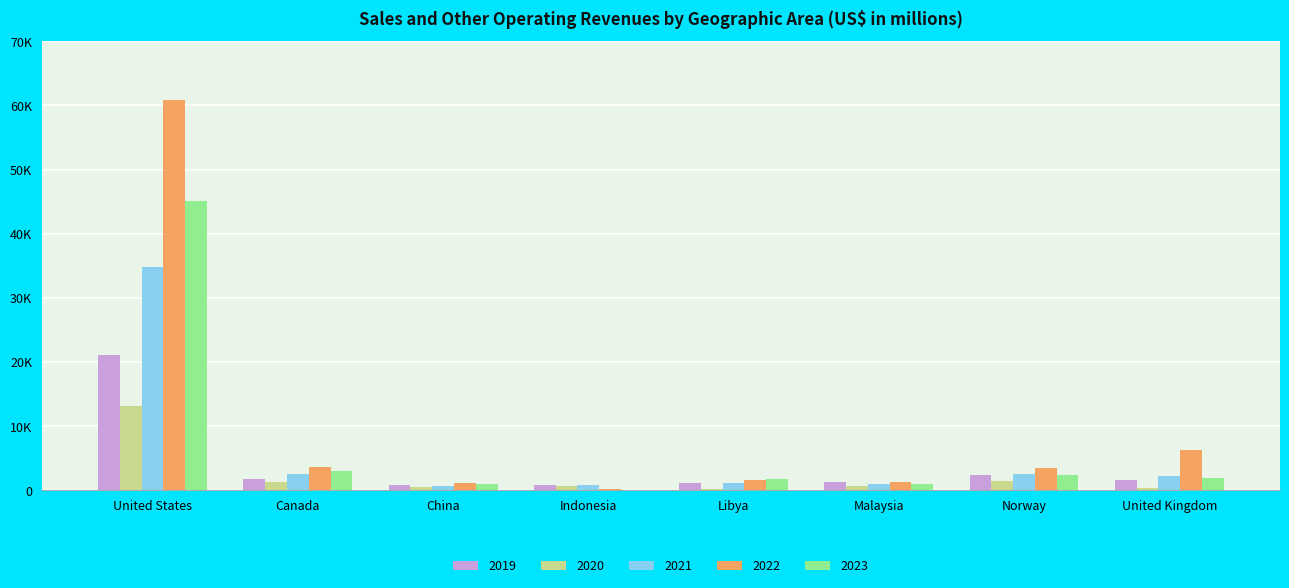

The 2021 series shows 724 at China. True or false?

True